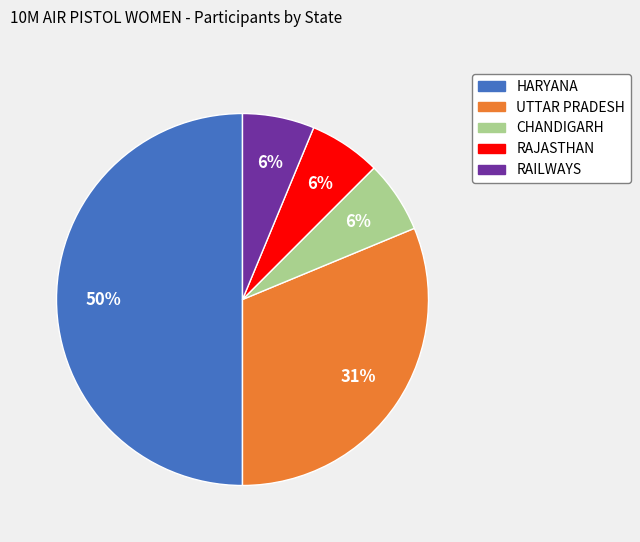

To the nearest percent, what is the difference between the largest and smallest slice percentages?

44%